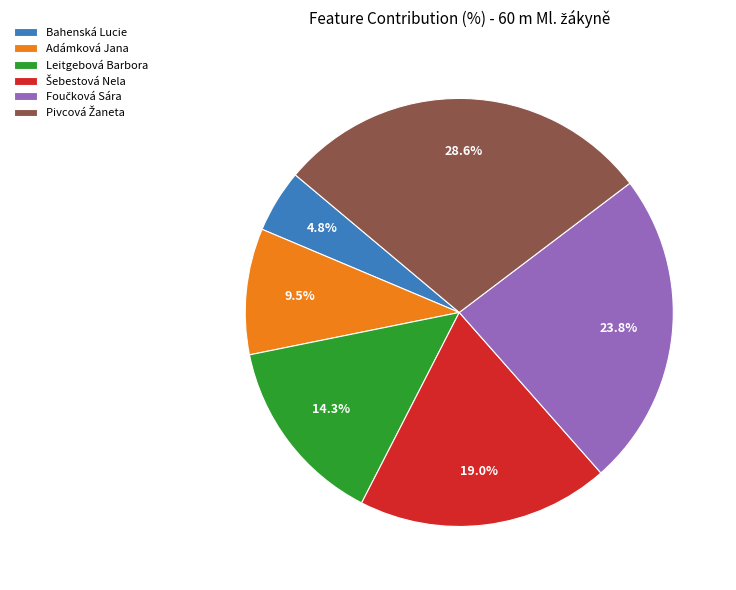

Between Adámková Jana and Leitgebová Barbora, which is larger?

Leitgebová Barbora